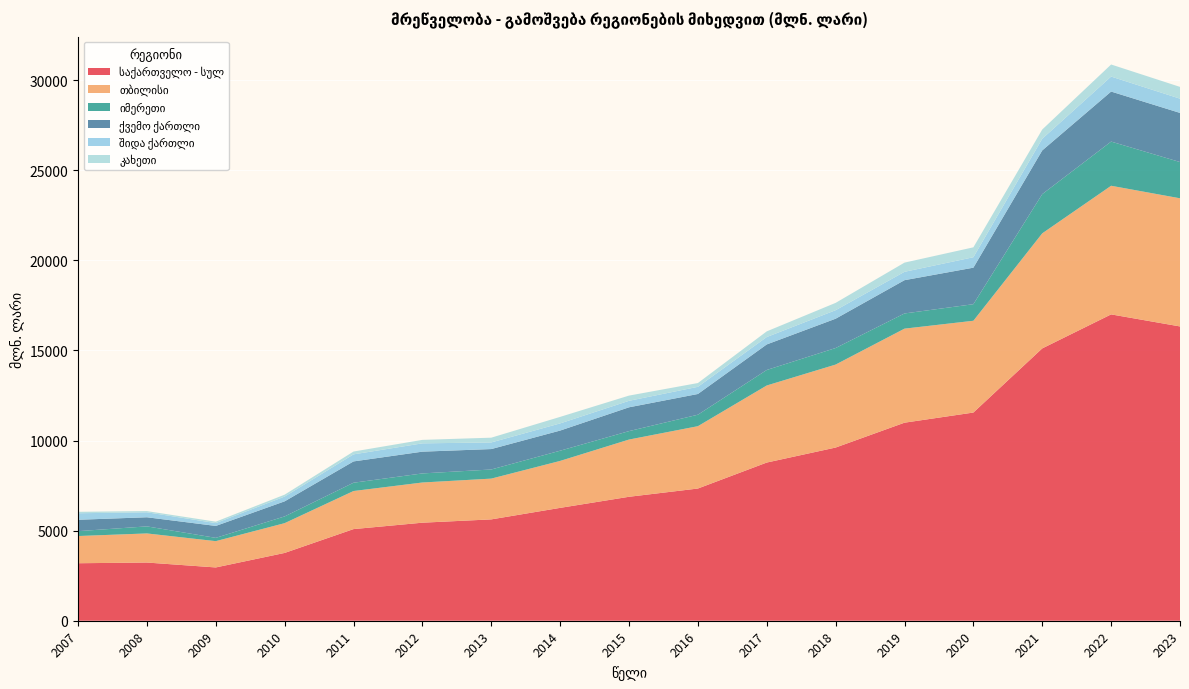

Reading left to right, transcribe all the data shown in this chart.

საქართველო - სულ: 2007=3191.3	2008=3229.7	2009=2957.5	2010=3763.1	2011=5085.9	2012=5441.5	2013=5624.9	2014=6264.2	2015=6879.8	2016=7337.6	2017=8779.9	2018=9612.4	2019=10992.1	2020=11554.9	2021=15115.0	2022=17002.9	2023=16334.1
თბილისი: 2007=1509.6	2008=1615.2	2009=1459.5	2010=1652.7	2011=2113.2	2012=2230.6	2013=2262.9	2014=2605.8	2015=3175.9	2016=3460.0	2017=4277.0	2018=4605.2	2019=5219.5	2020=5094.3	2021=6386.2	2022=7139.0	2023=7112.4
იმერეთი: 2007=270.2	2008=392.0	2009=182.8	2010=374.4	2011=460.5	2012=503.4	2013=506.8	2014=567.3	2015=468.4	2016=637.4	2017=861.0	2018=918.7	2019=843.0	2020=919.6	2021=2177.0	2022=2452.4	2023=2011.6
ქვემო ქართლი: 2007=632.2	2008=505.7	2009=661.9	2010=836.5	2011=1182.5	2012=1208.5	2013=1133.4	2014=1117.1	2015=1321.9	2016=1149.9	2017=1417.7	2018=1626.7	2019=1847.0	2020=2026.5	2021=2426.2	2022=2776.0	2023=2726.8
შიდა ქართლი: 2007=362.7	2008=276.5	2009=157.4	2010=265.2	2011=391.8	2012=461.1	2013=368.0	2014=397.6	2015=360.2	2016=397.5	2017=410.7	2018=473.1	2019=464.3	2020=579.8	2021=647.3	2022=832.6	2023=791.0
კახეთი: 2007=79.4	2008=65.8	2009=79.3	2010=105.4	2011=156.7	2012=192.6	2013=263.6	2014=361.6	2015=289.3	2016=210.1	2017=314.6	2018=406.1	2019=510.4	2020=550.0	2021=512.4	2022=669.5	2023=653.6